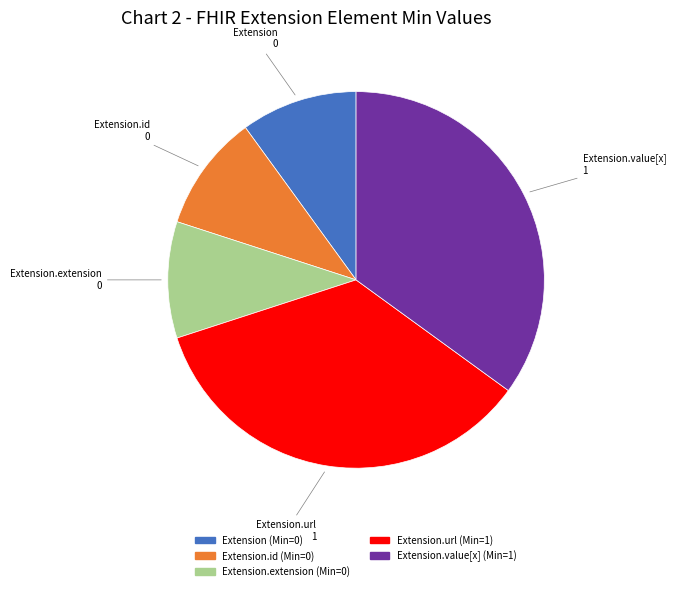

Is there a majority slice in this chart?

No